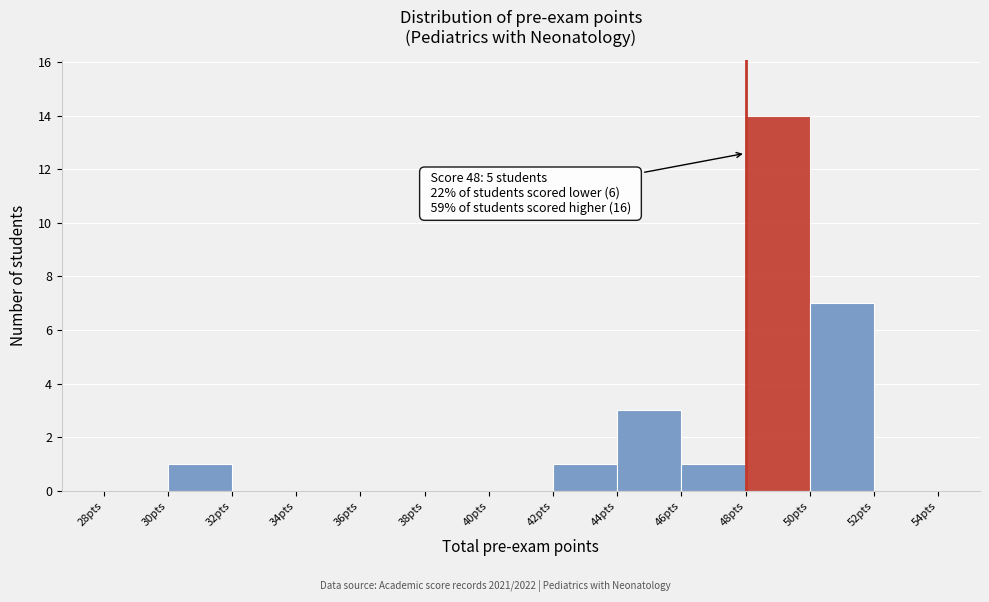

Over which range of the x-axis is the bar tallest?

48 to 50